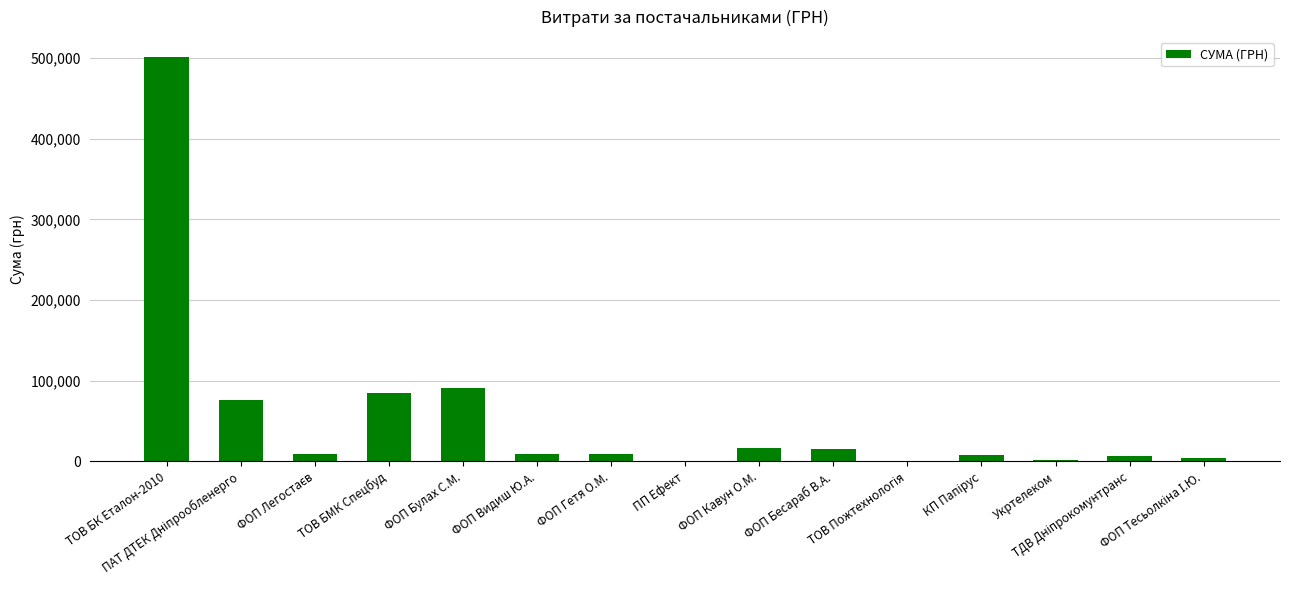

At which label is the value closest to 250828?

ФОП Булах С.М.